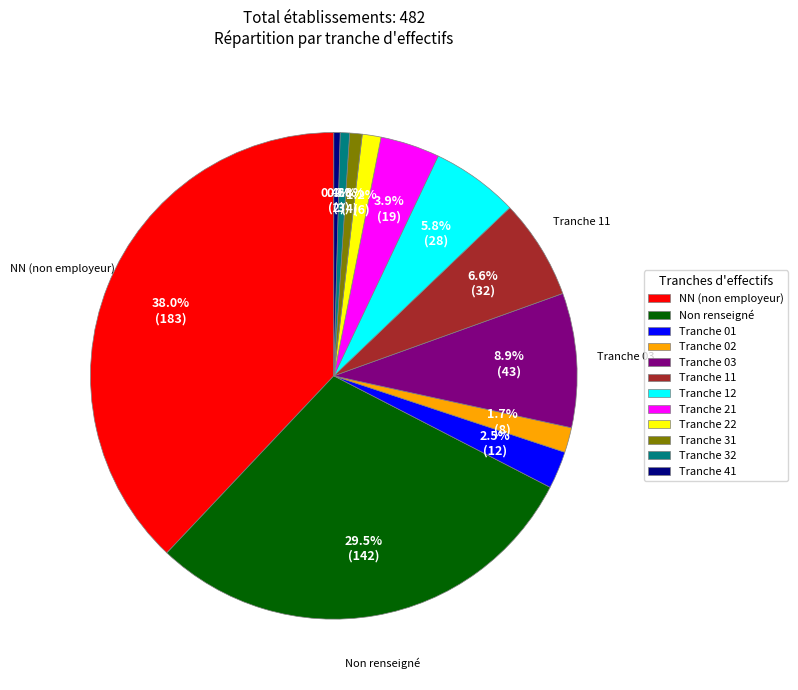

Between Tranche 41 and Tranche 11, which is larger?

Tranche 11